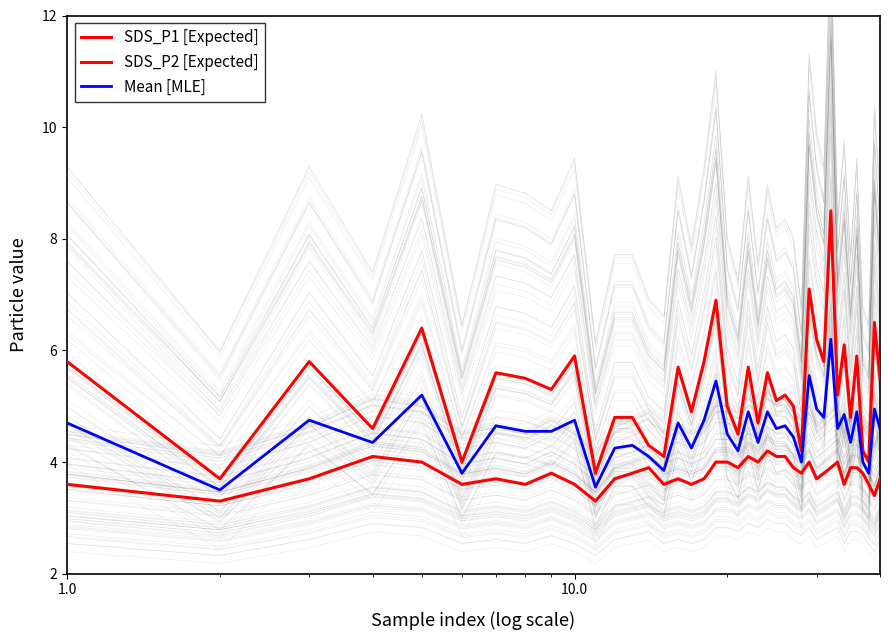

Count the SDS_P2 [Expected] values in the range 3 to 4.

35